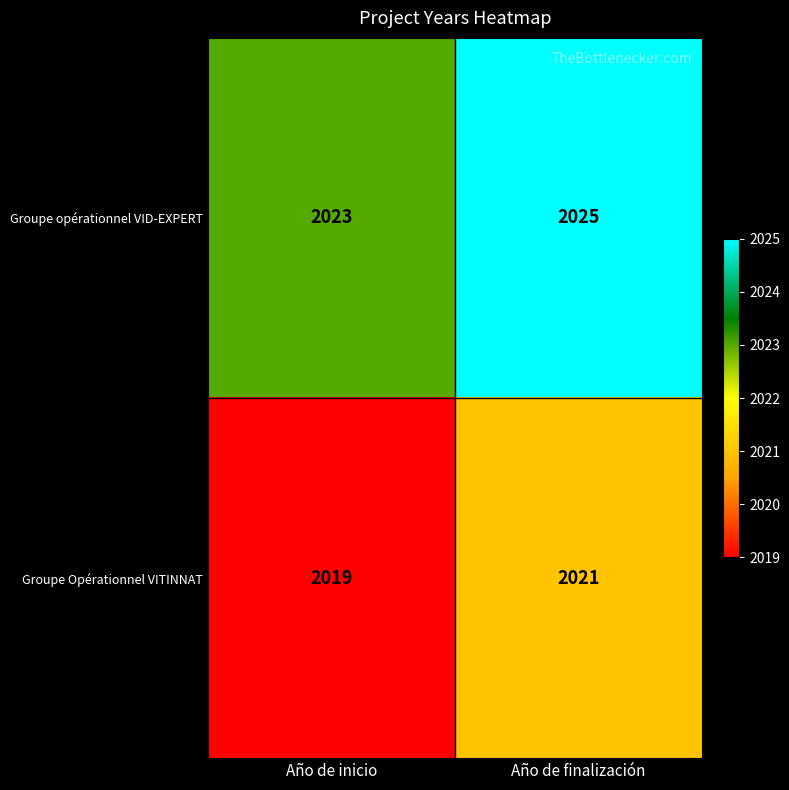

At which category is the sum across all series the highest?

Año de finalización